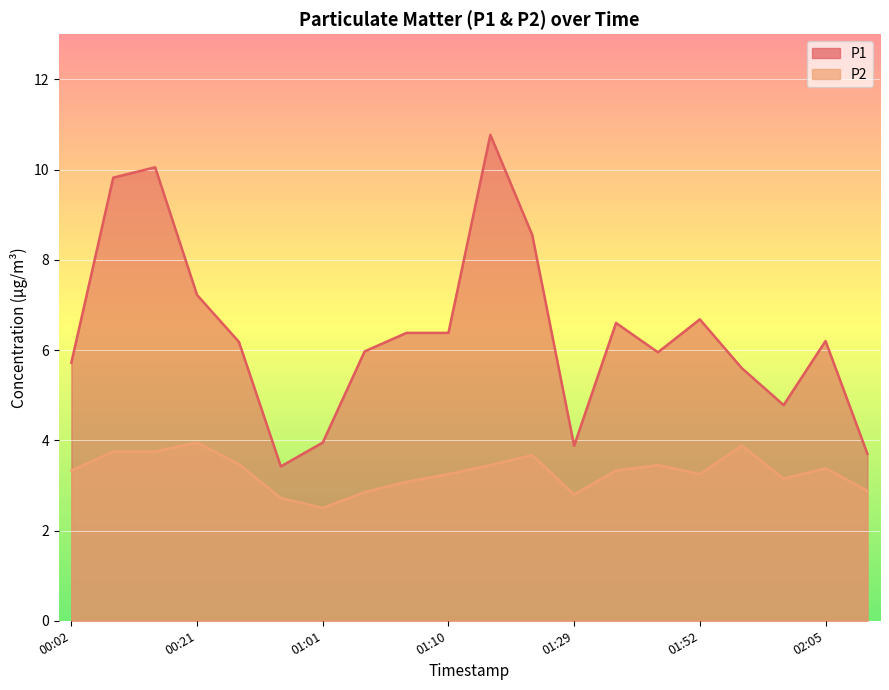

In P2, how many points are lower than both neighbors (excluding endpoints)?

4